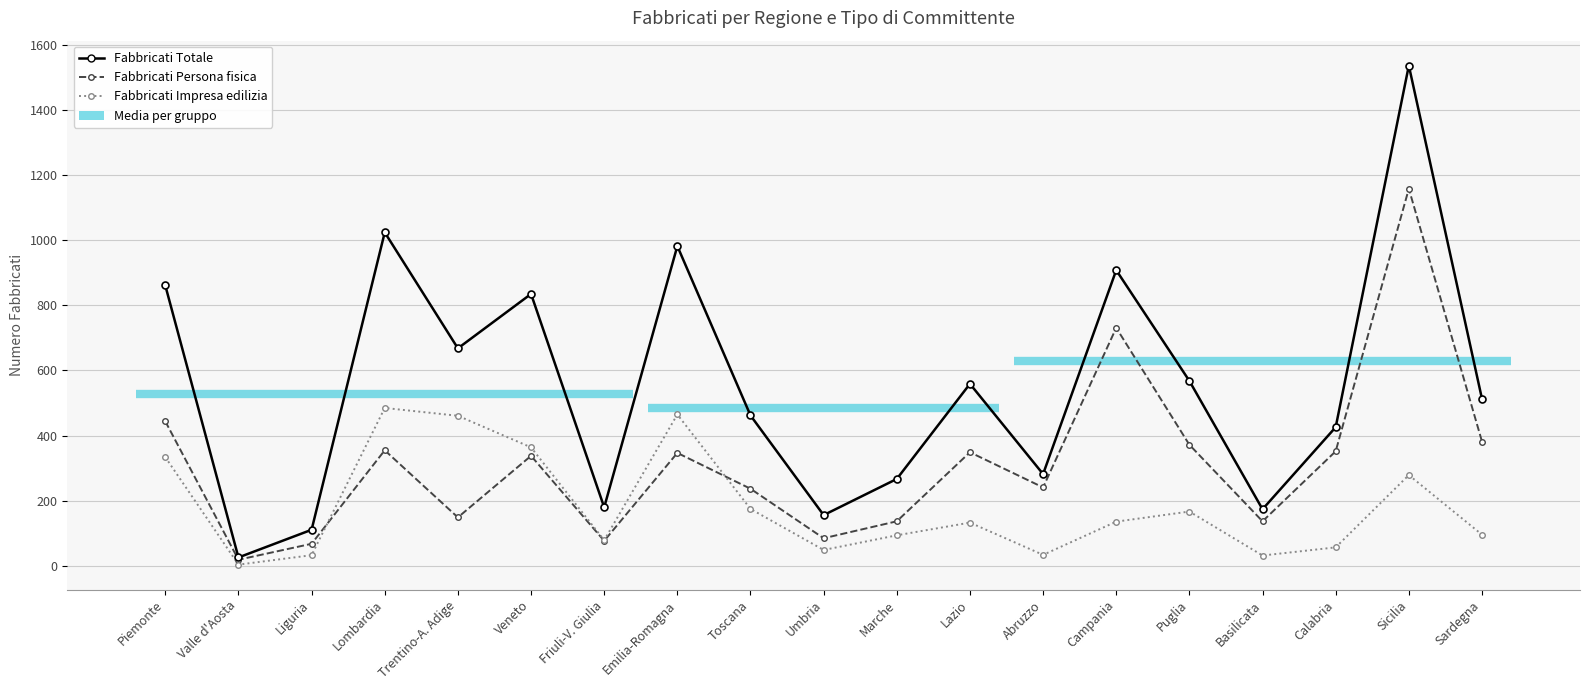

True or false: Fabbricati Impresa edilizia has more than 2 interior local peaks.

True